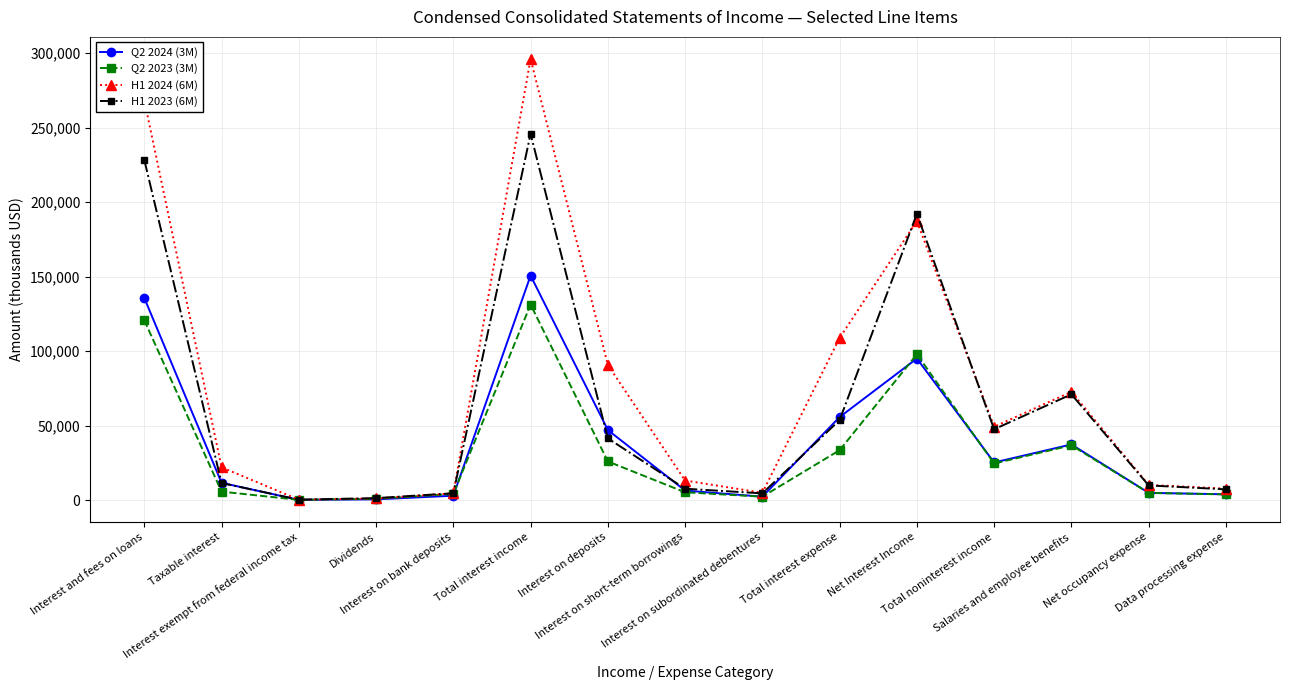

What is the greatest value displayed?

296144